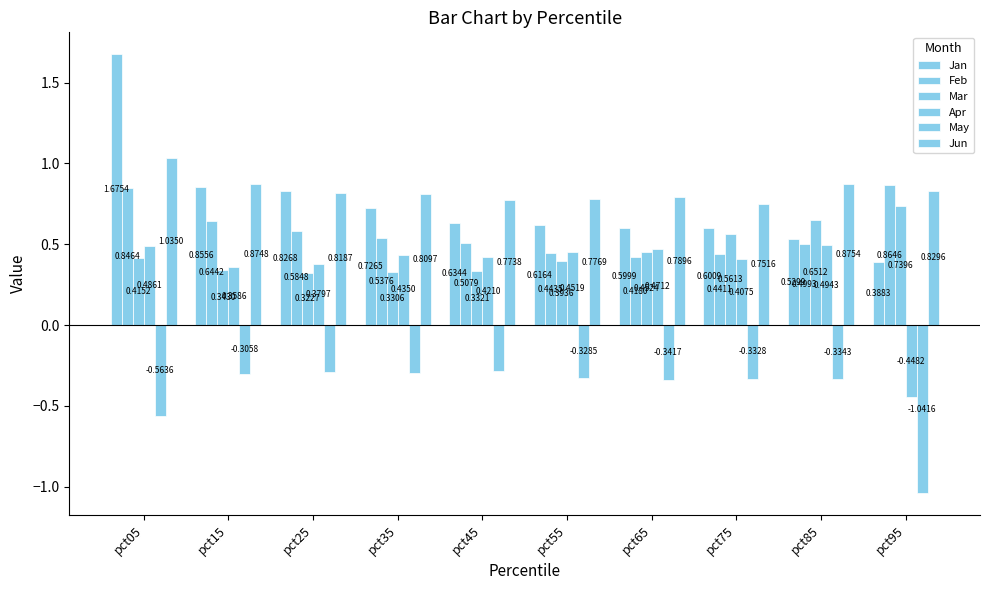

What is the value of the Apr bar at the 9th from the left?

0.5